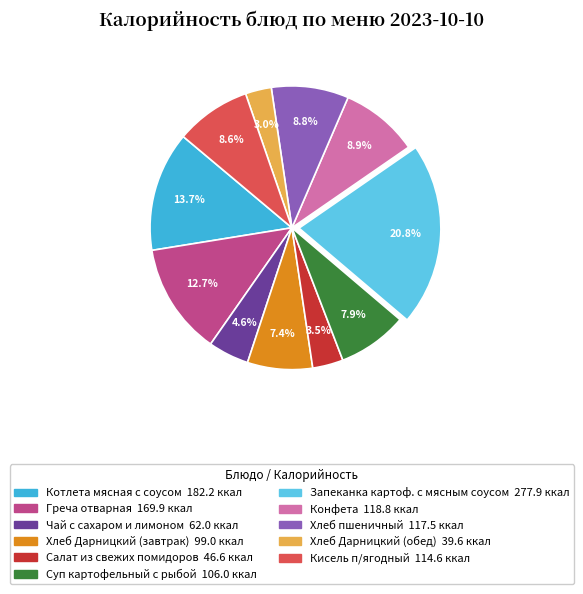

To the nearest percent, what portion does Суп картофельный с рыбой represent?

8%